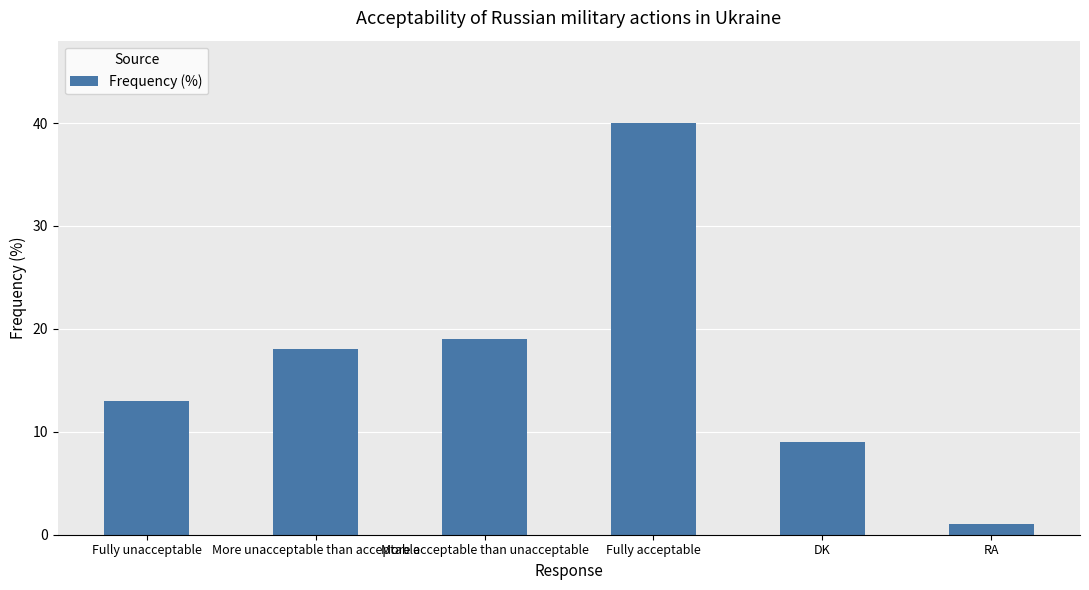

How many values are below 18?

3